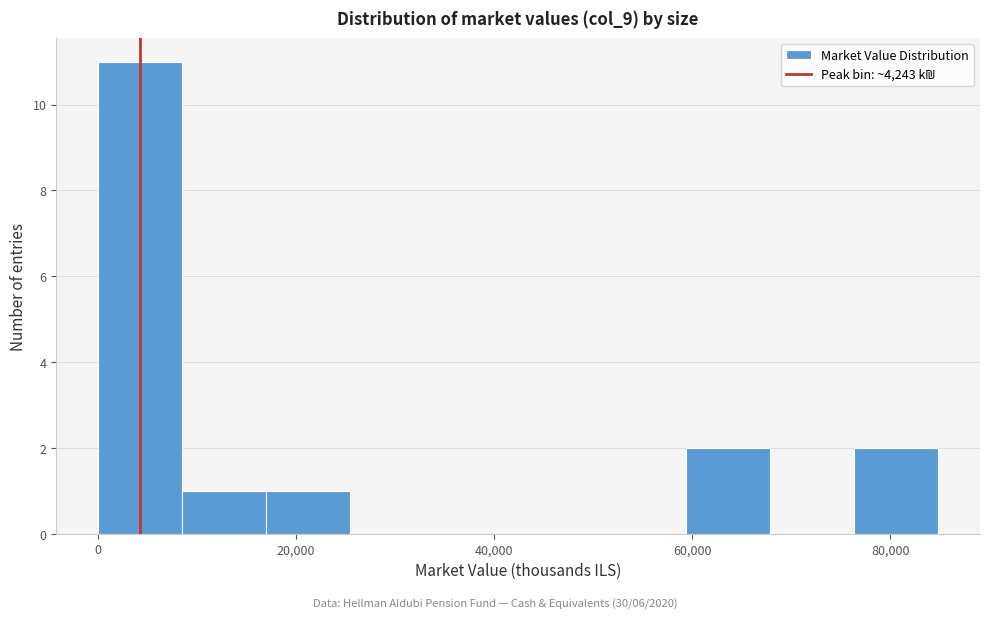

How tall is the bar that spans 76000 to 84000 on the x-axis? Neither the bar edges nor the heights are printed on the chart, so give them approximately, as read against the axes.

2